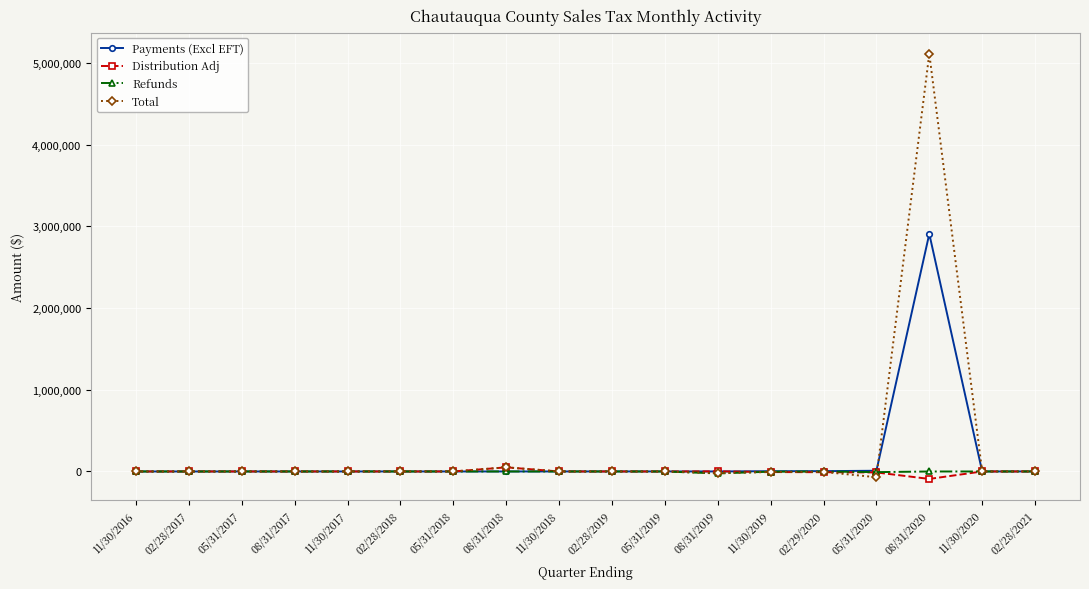

How many distinct data groups are displayed?

4